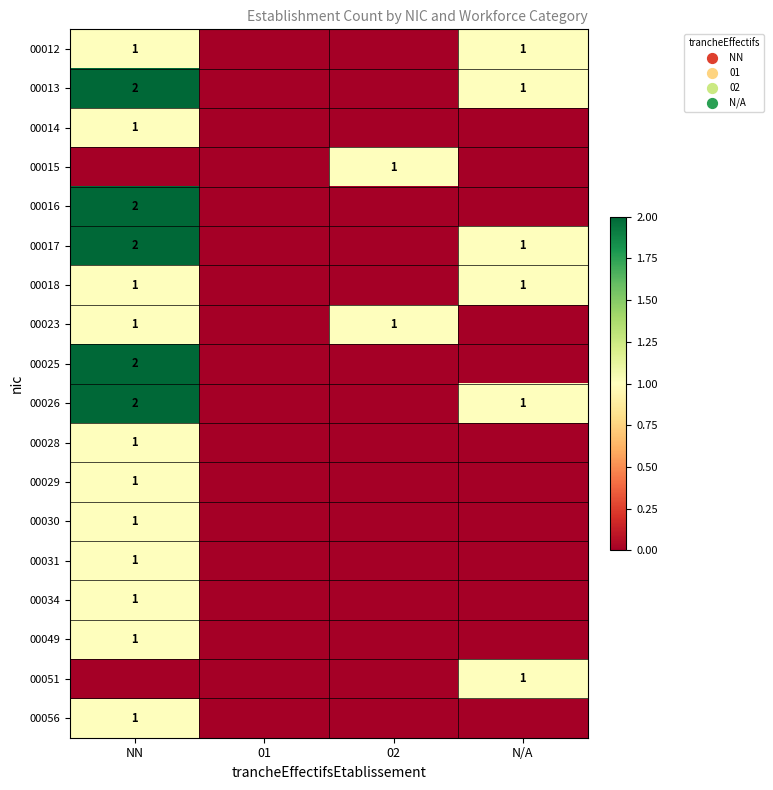

Which label corresponds to the smallest value in the chart?

01